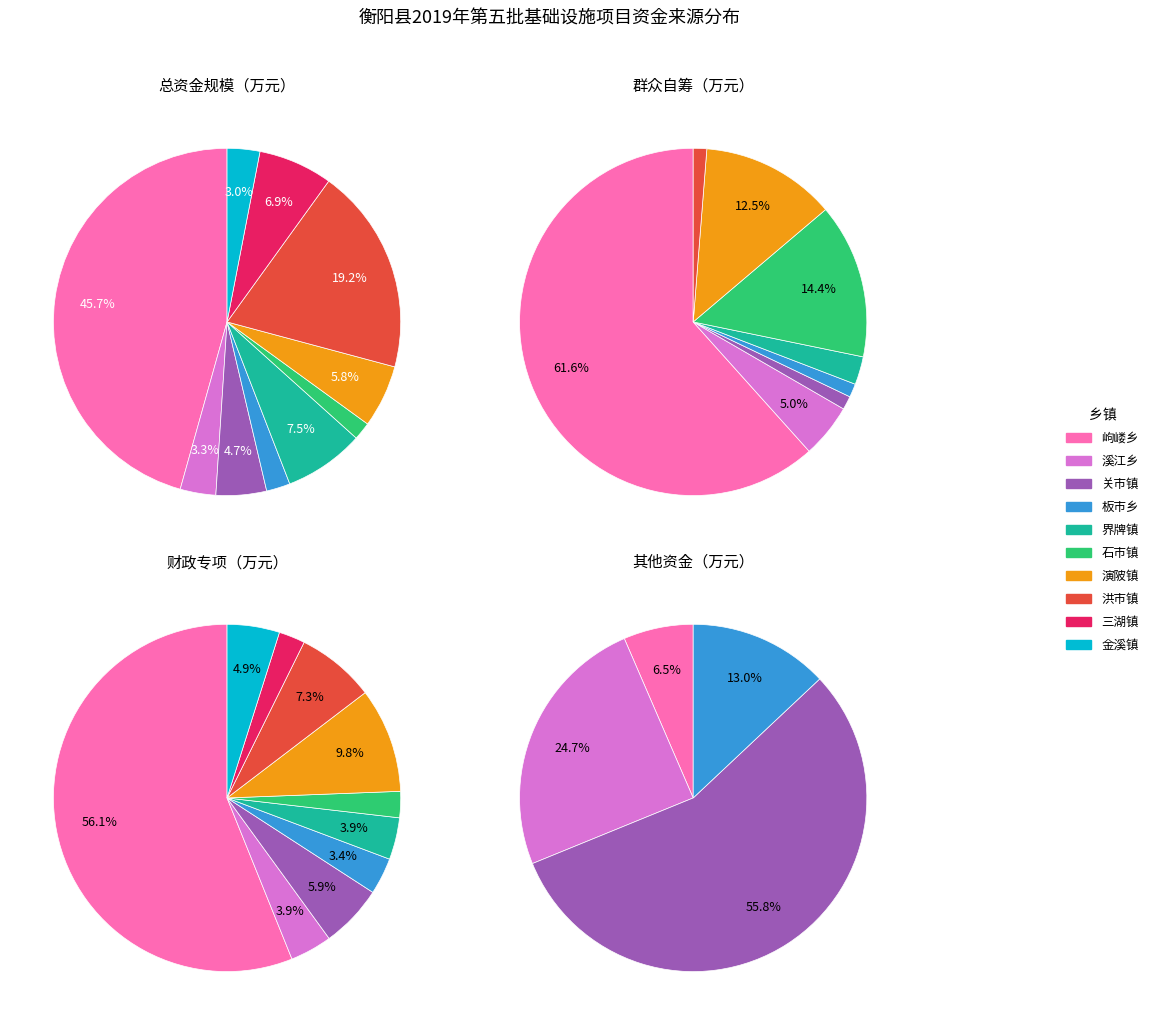

To the nearest percent, what is the difference between the largest and smallest slice percentages?

44%